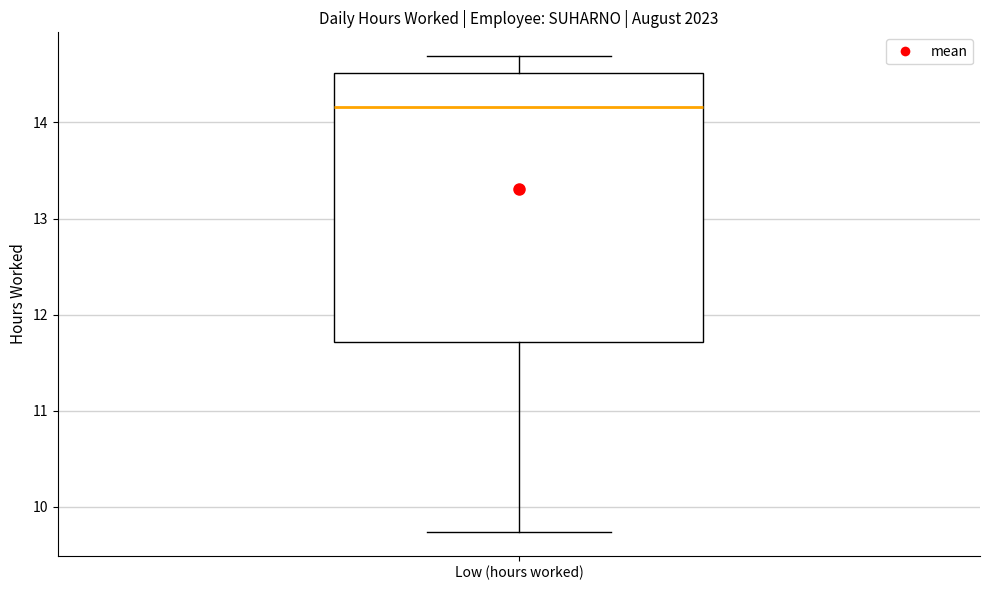

Where is the upper edge of the box for Low (hours worked) on the y-axis? The values are not printed on the chart, so give them approximately, as read against the axis.

14.5